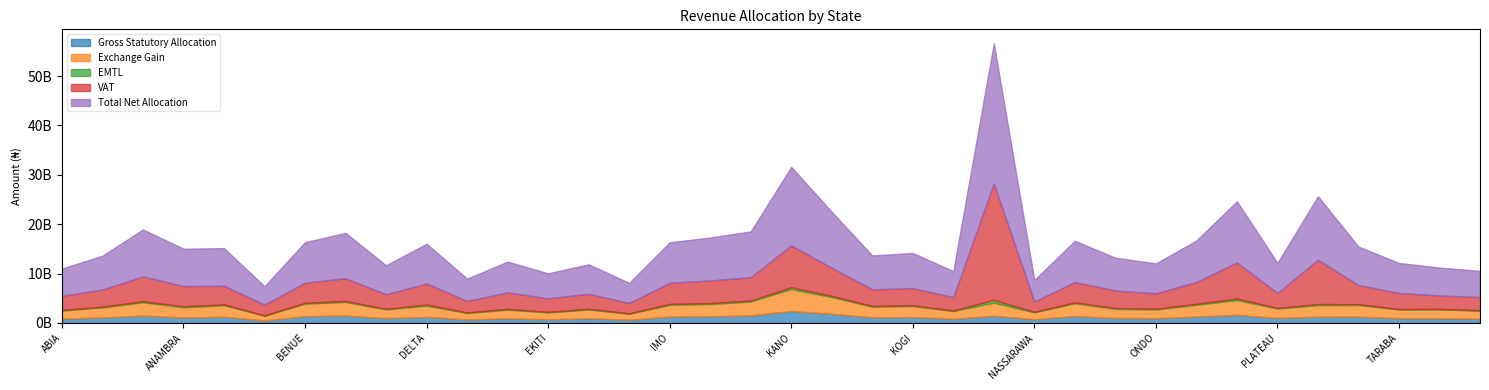

Read the Gross Statutory Allocation value at GOMBE.

661360776.6